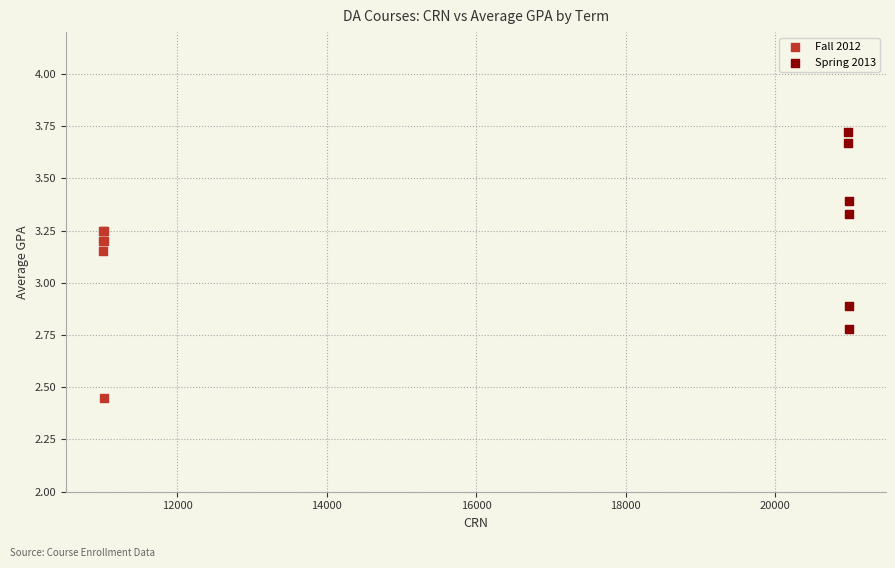

Which series reaches the maximum Y coordinate?

Spring 2013